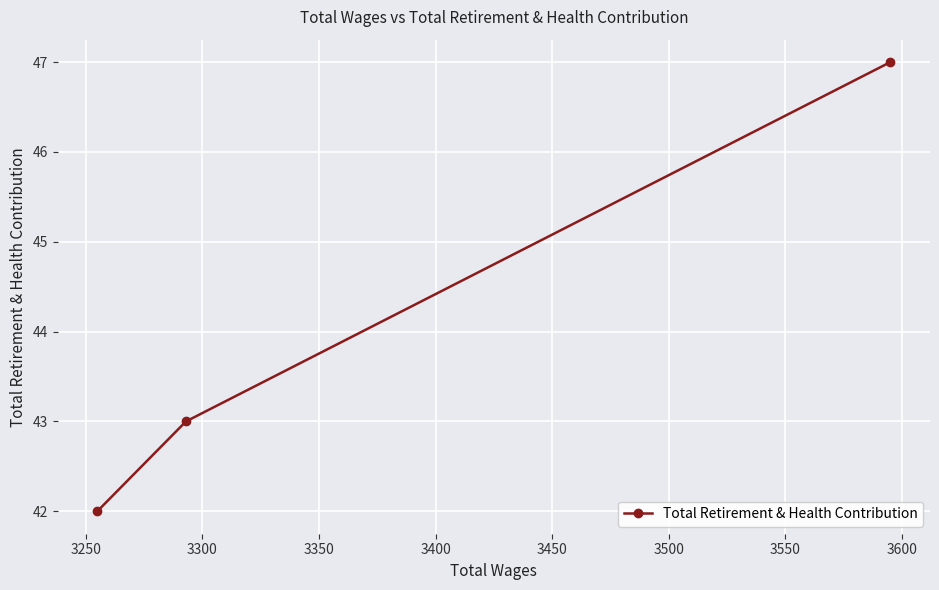

What is the smallest value displayed?

42